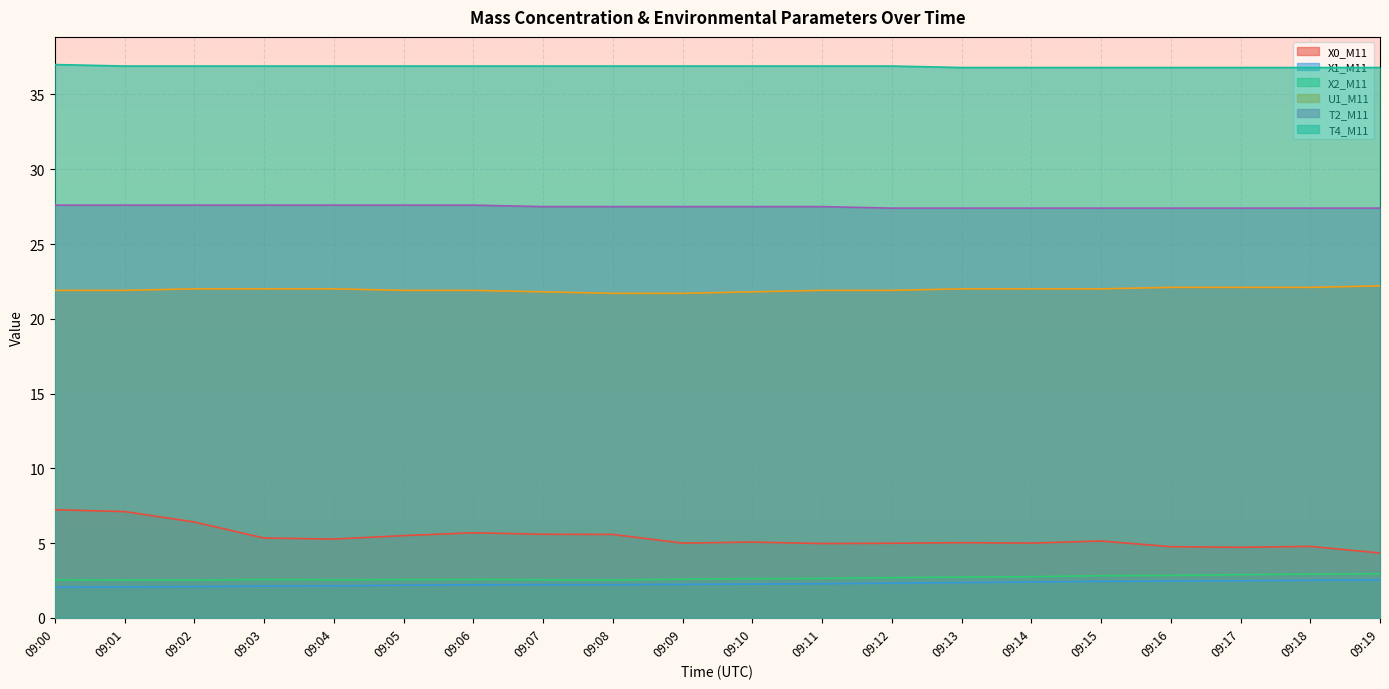

What is the sum of the U1_M11 values at 09:06 and 09:05?

43.8